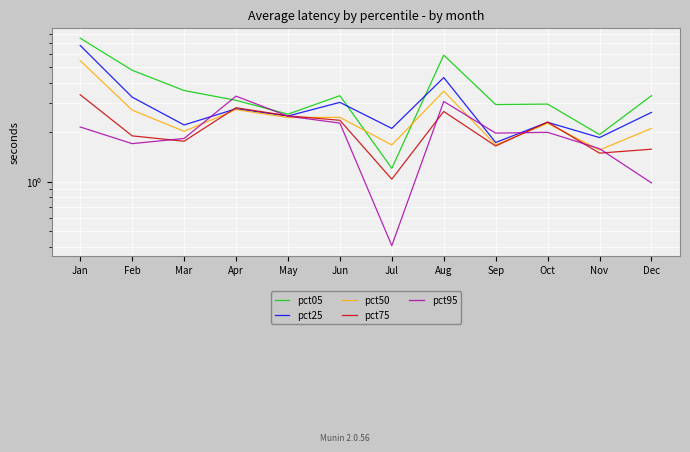

What is the greatest value displayed?

7.5